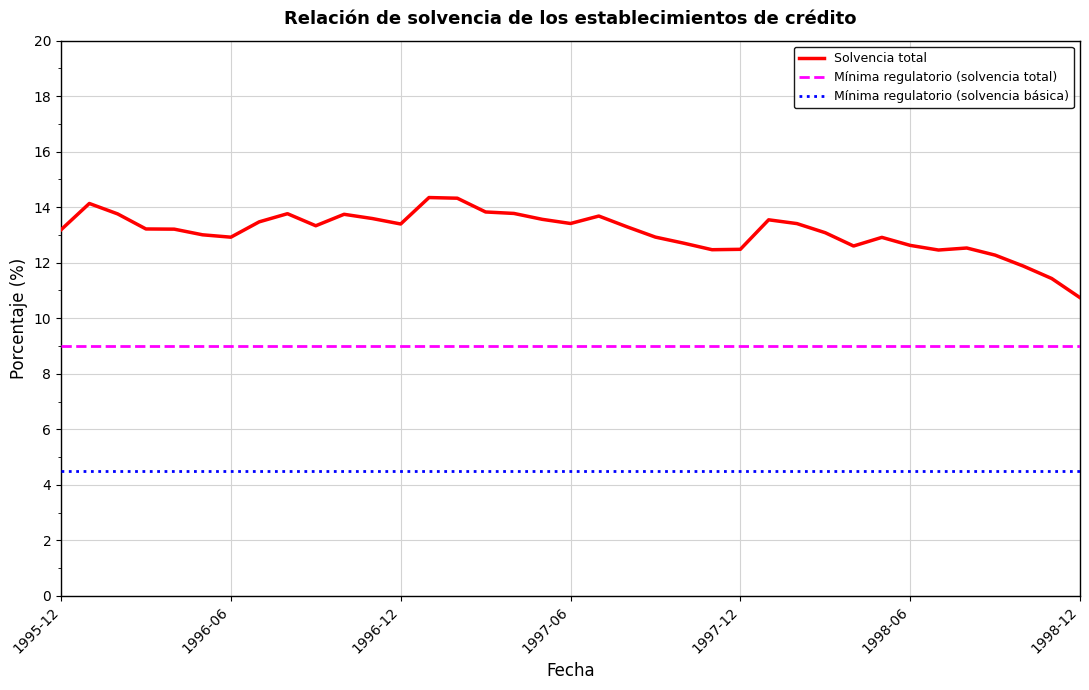

What is the smallest value displayed?

4.5